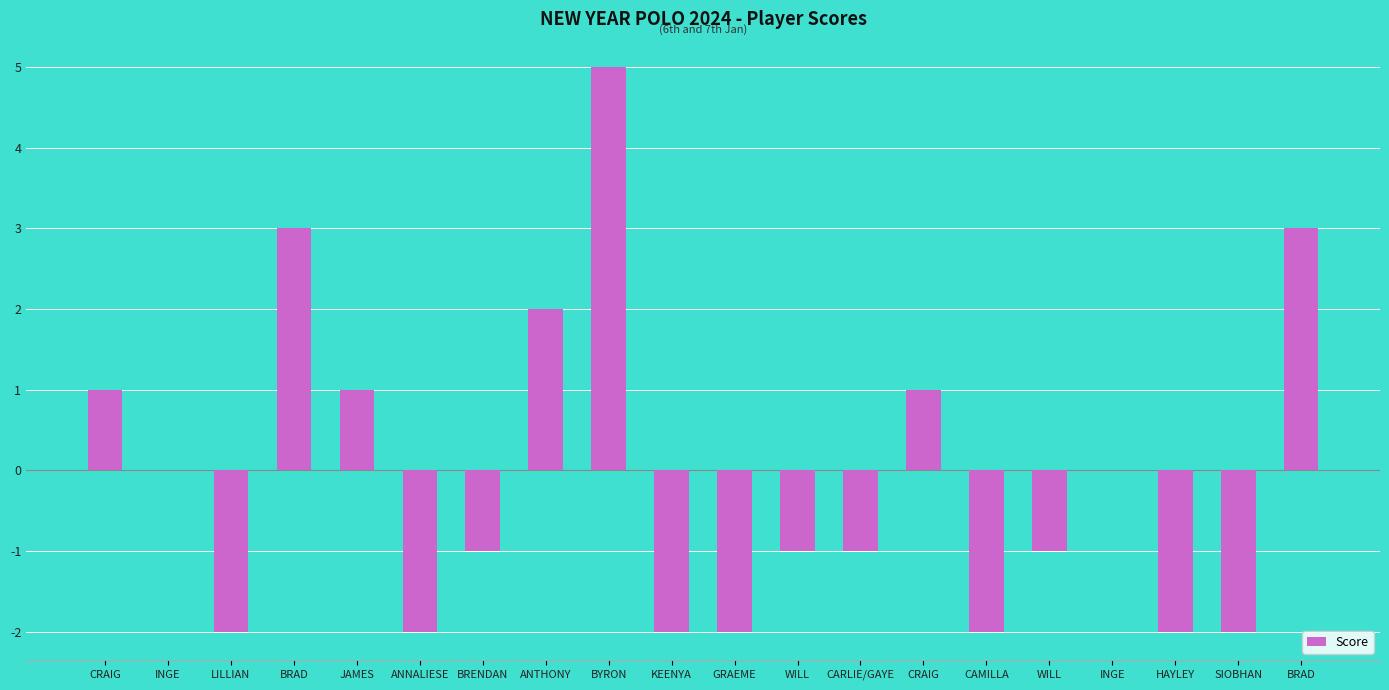

Which label corresponds to the smallest value in the chart?

LILLIAN